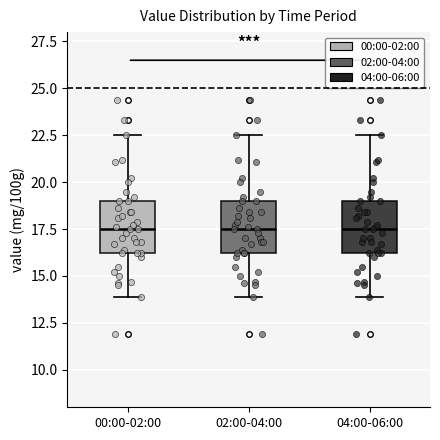

Reading left to right, read every box against the y-axis: the position of its median line, the range the box covers, and the ends of its whiskers. The values are not printed on the chart, so give them approximately, as read against the axis.

00:00-02:00: median 17.5, box 16.0 to 19.0, whiskers 14.0 to 22.5
02:00-04:00: median 17.5, box 16.0 to 19.0, whiskers 14.0 to 22.5
04:00-06:00: median 17.5, box 16.0 to 19.0, whiskers 14.0 to 22.5